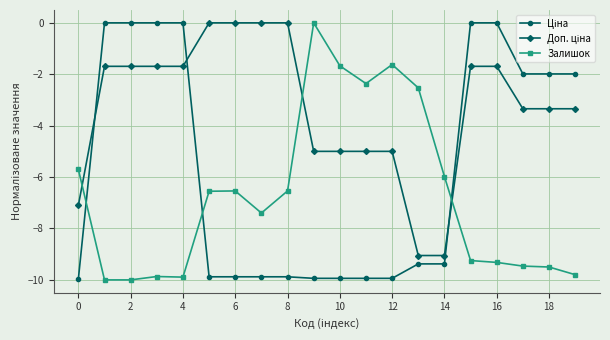

What is the lowest value of the Залишок series?

-10.0